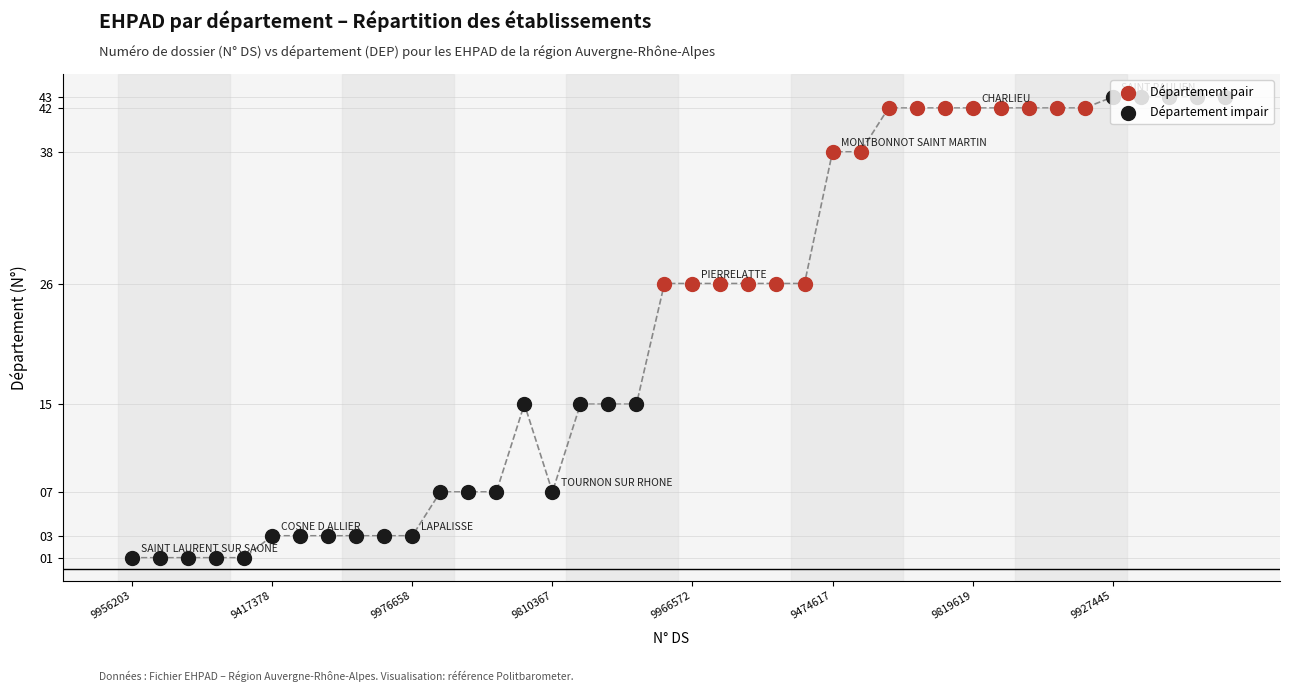

What is the ratio of the value at 9 to the value at 22?

0.1